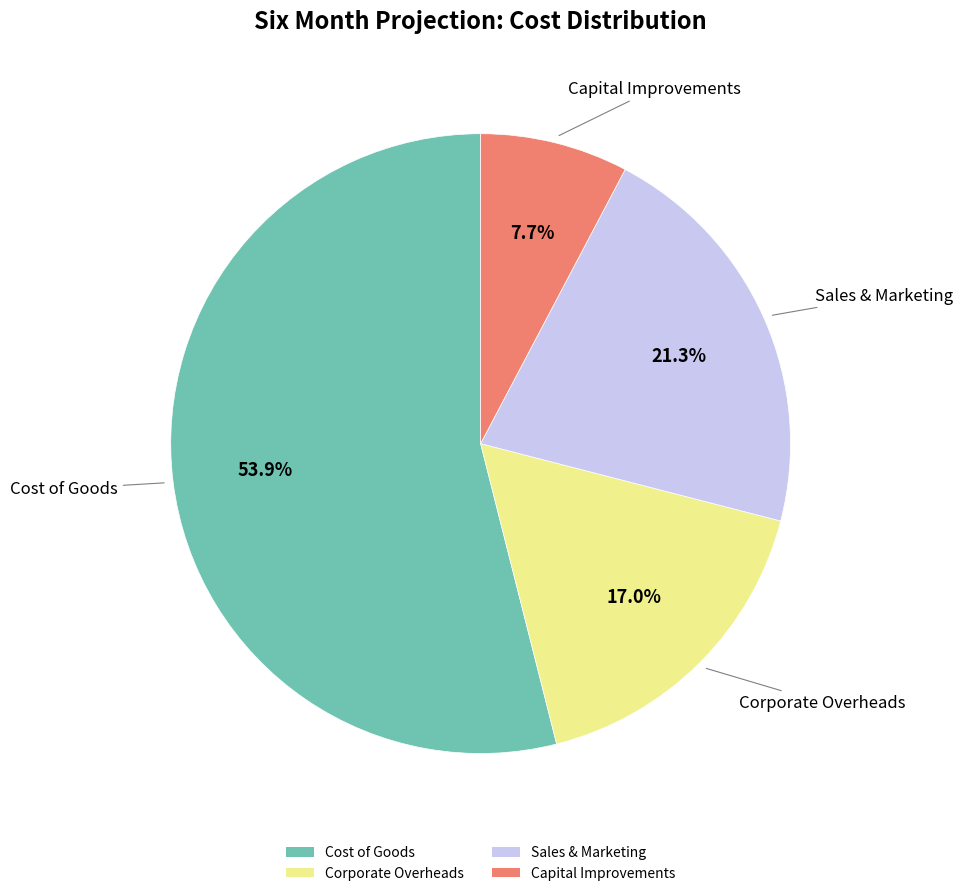

Which slice is the smallest?

Capital Improvements